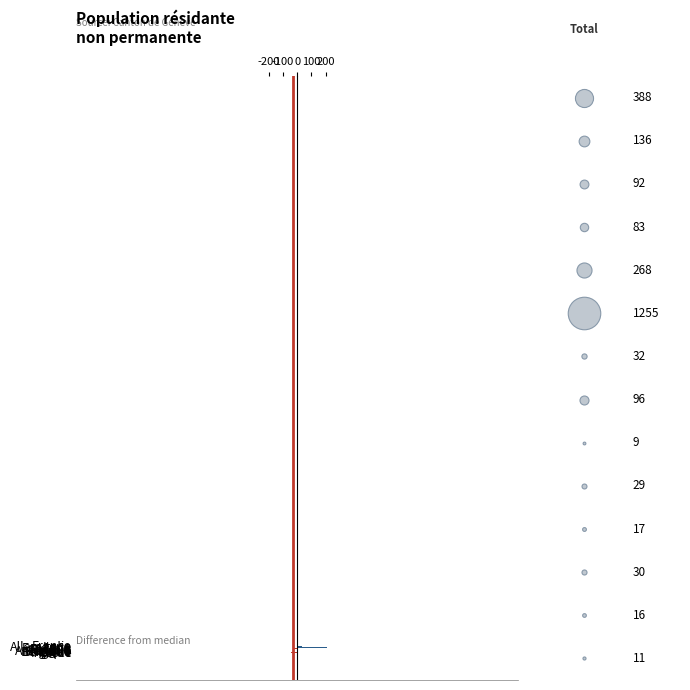

Which series reaches the maximum Y coordinate?

Total